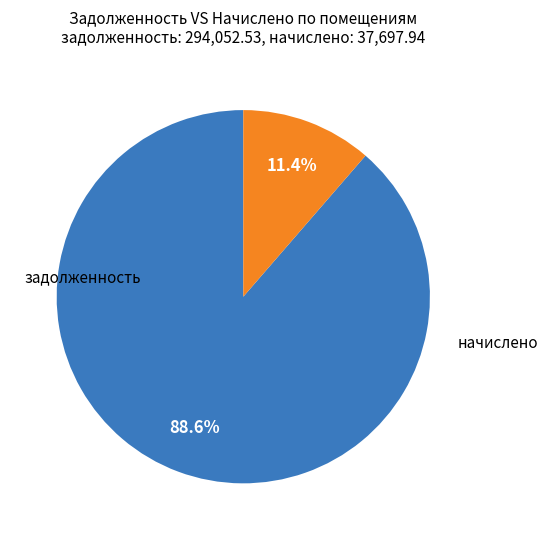

How many slices are in this pie chart?

2